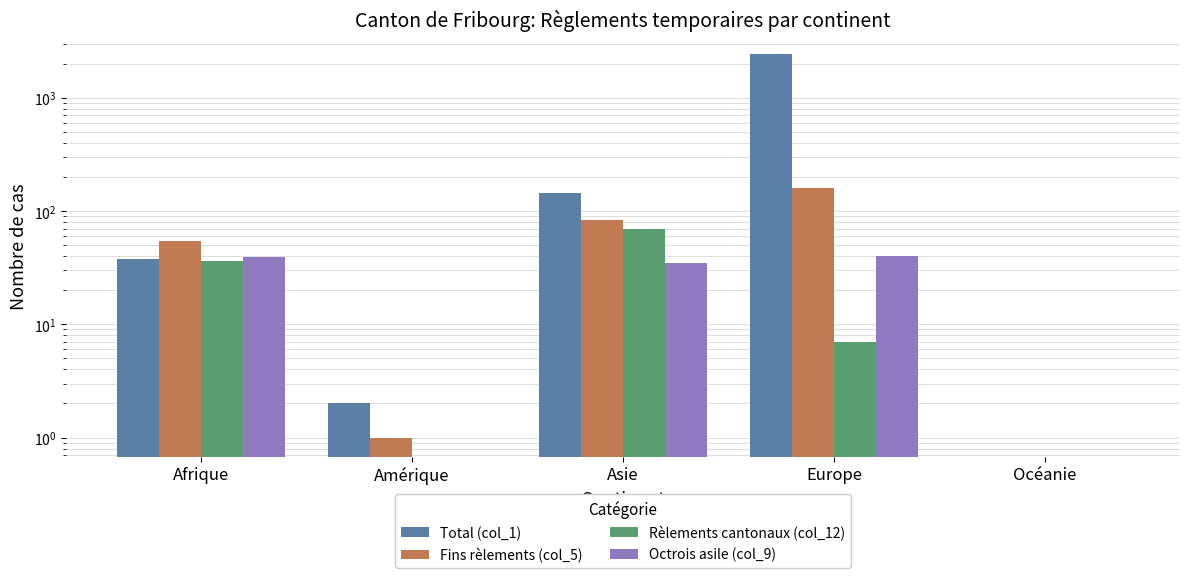

What position from the left is Afrique?

1